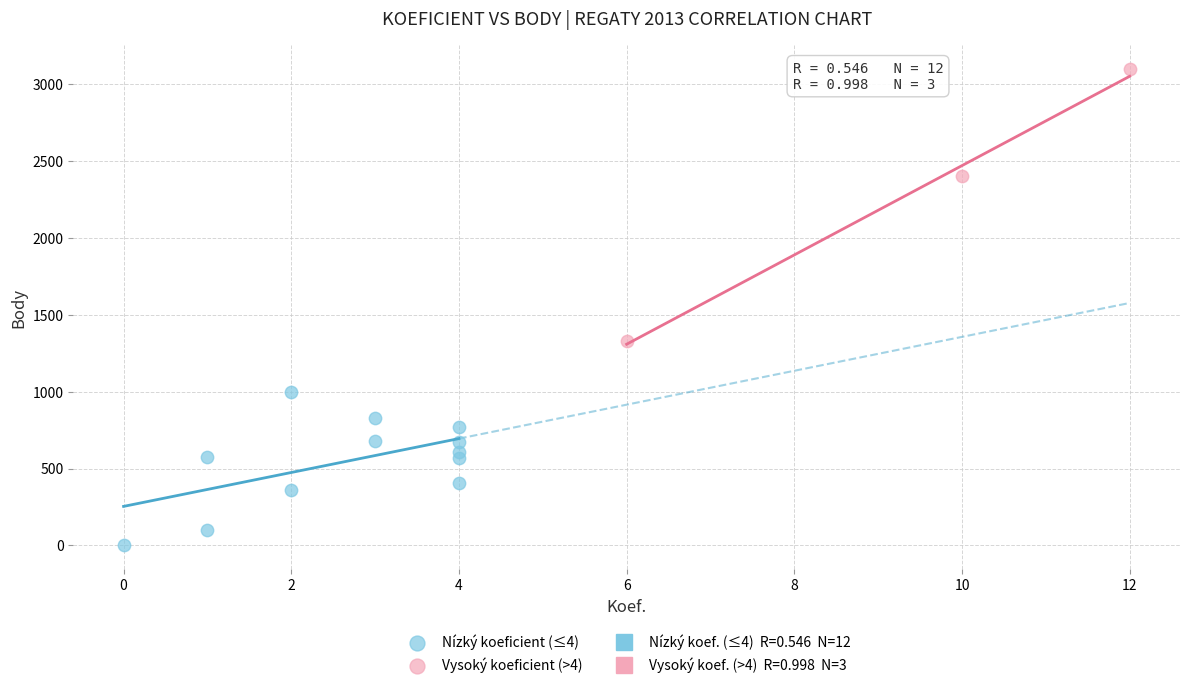

Which series has the largest Y range (max minus min)?

Vysoký koeficient (>4)